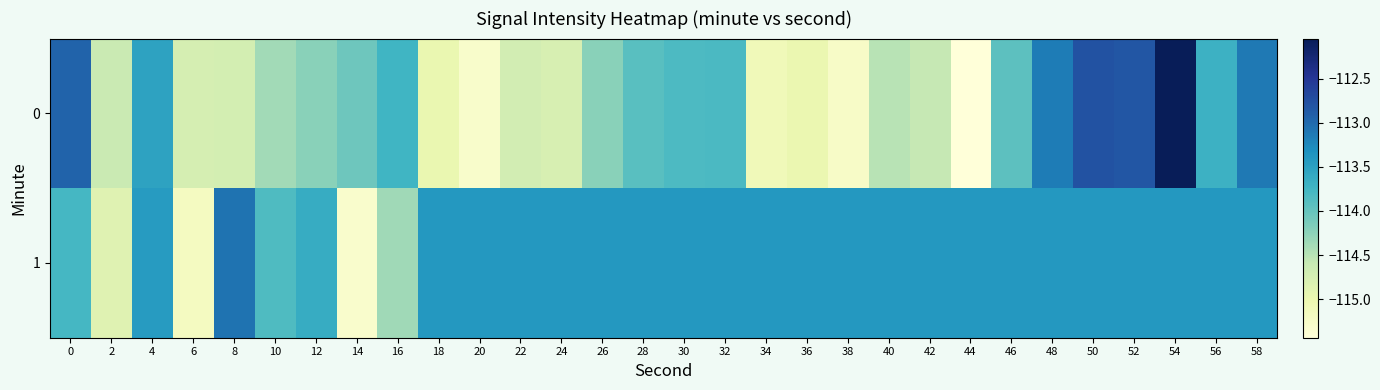

List the series in order of their peak value, highest first.

0, 1